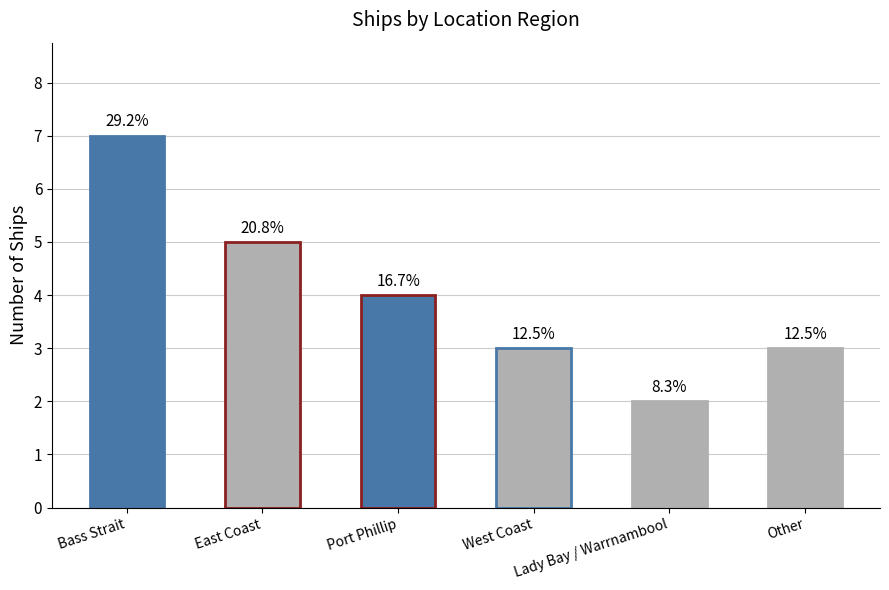

Are the bars grouped side by side (vs. stacked)?

No